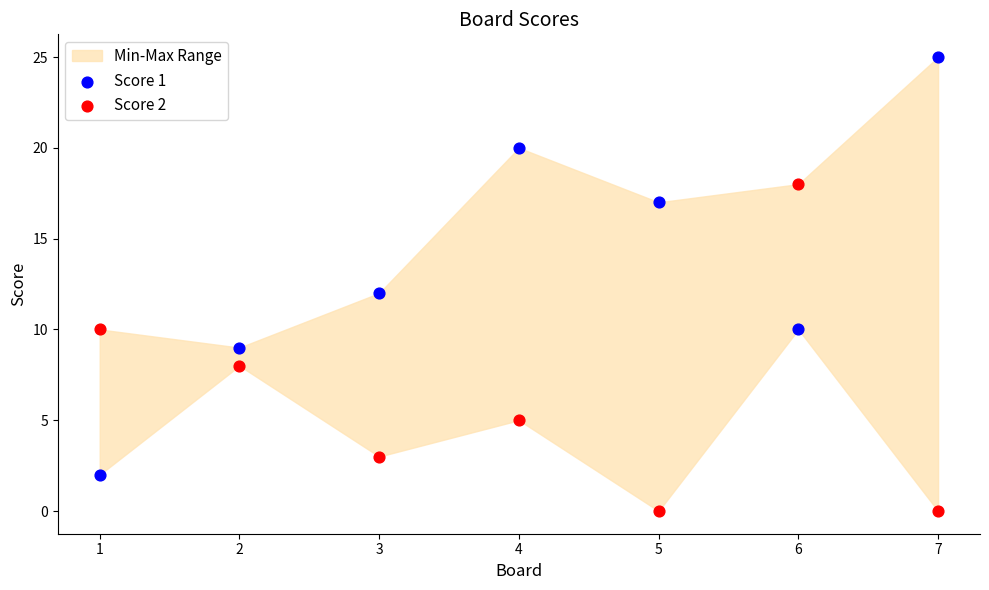

Which series has the widest spread of Y values?

Score 1